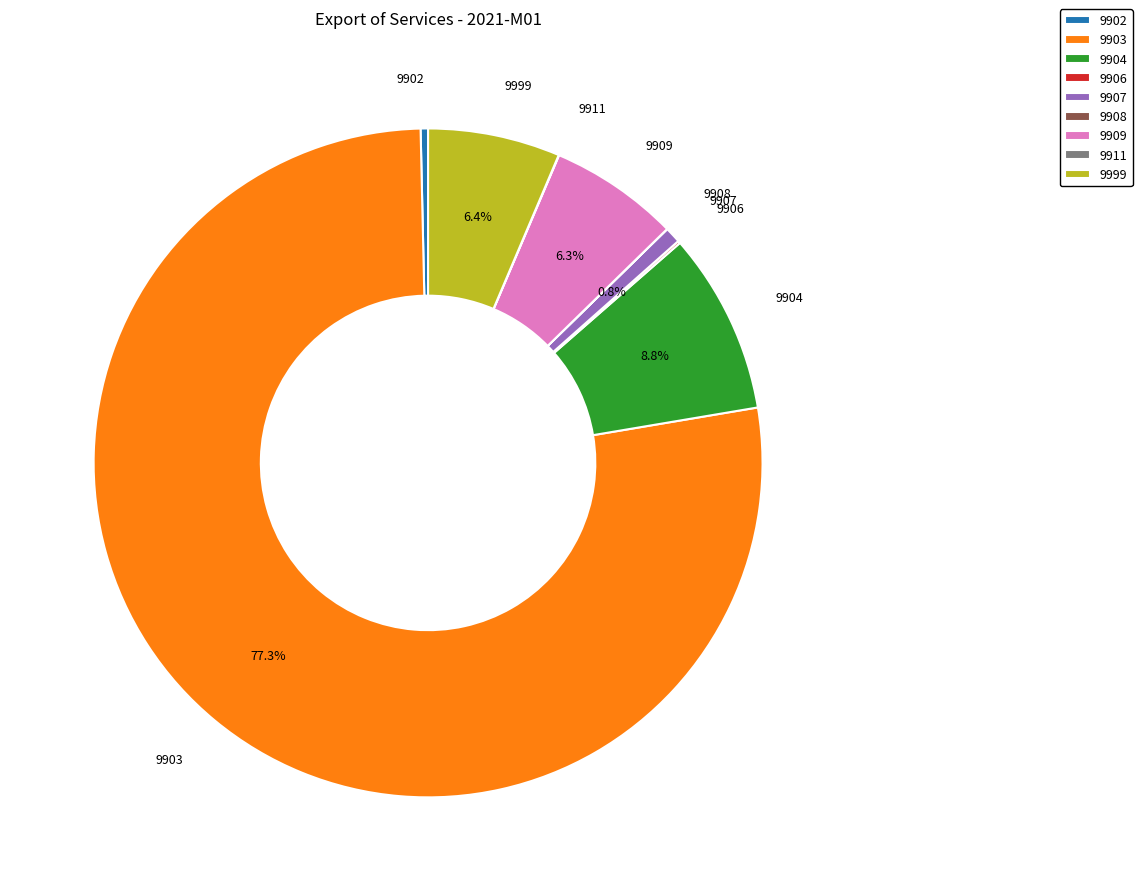

What is the ratio of the value at 9902 to the value at 9907?

0.5